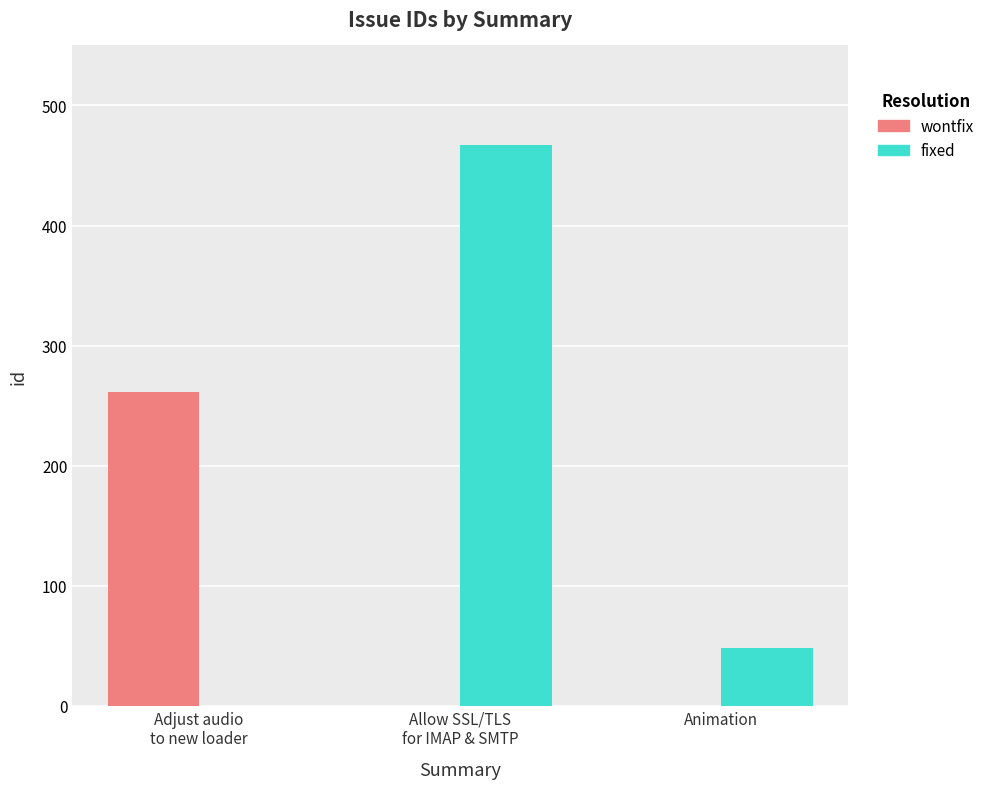

Which series has the largest range (max minus min)?

fixed